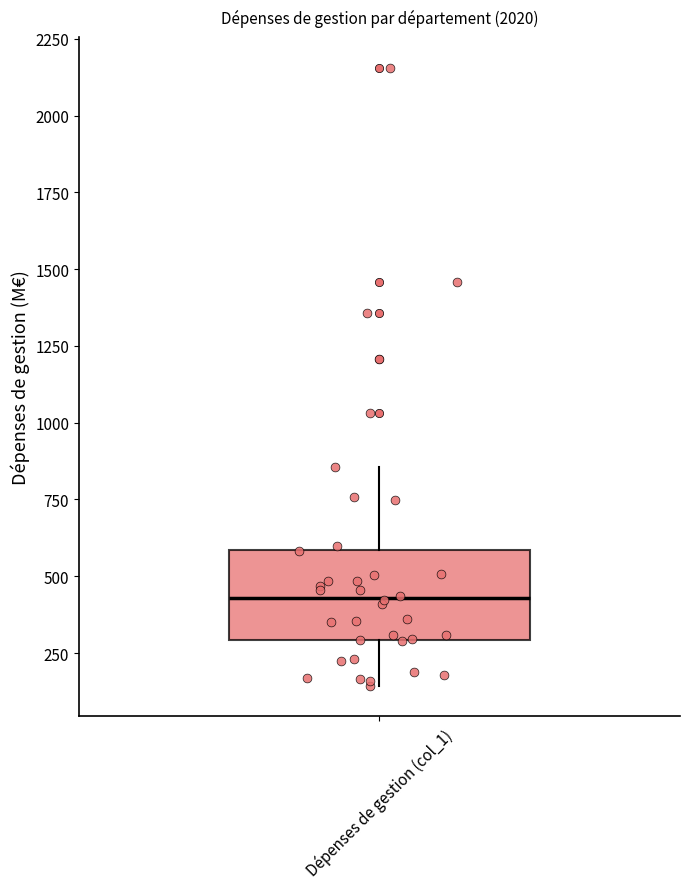

Where is the lower edge of the box for Dépenses de gestion (col_1) on the y-axis? The values are not printed on the chart, so give them approximately, as read against the axis.

300